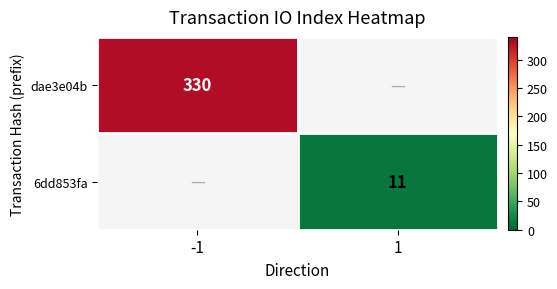

What is the greatest value displayed?

330.0